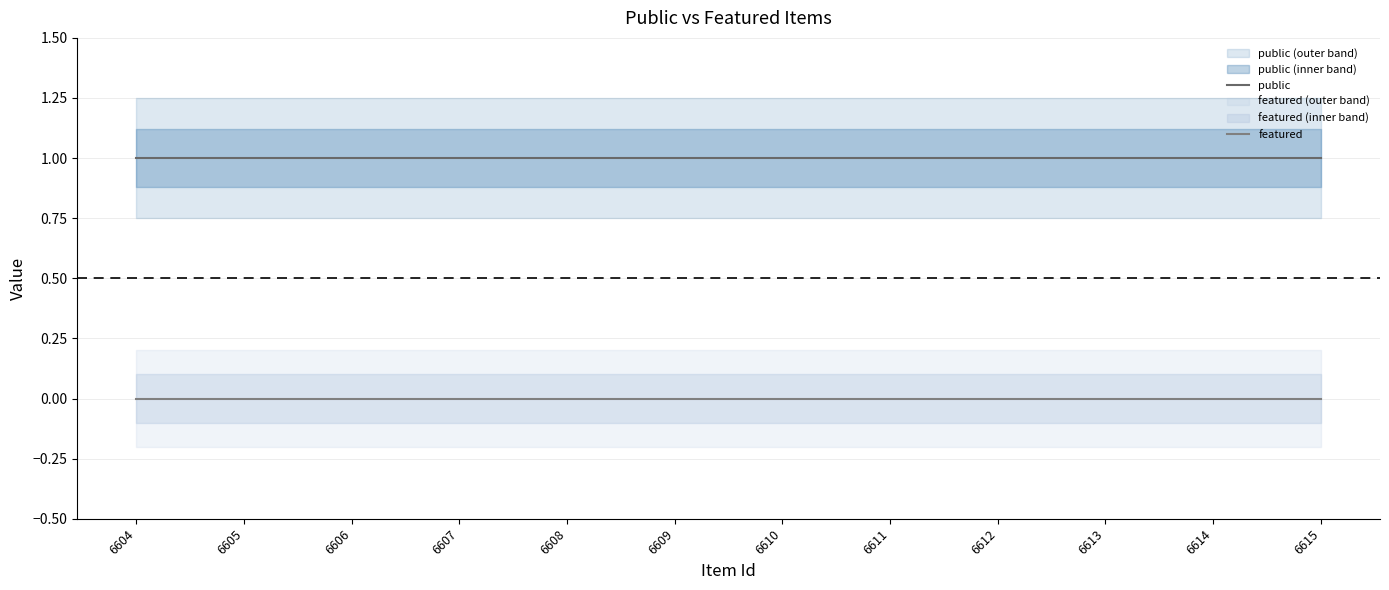

At how many categories does at least one series exceed 0?

12